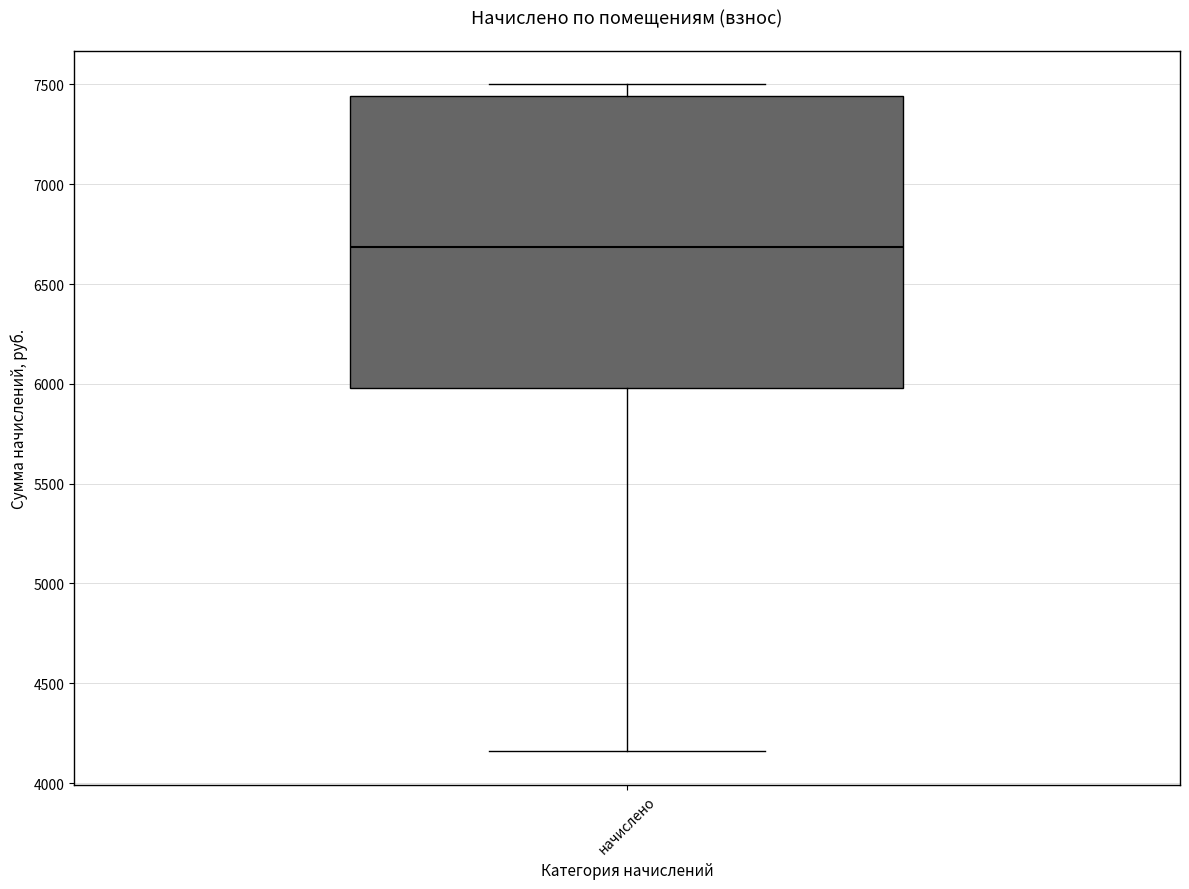

Read this box plot against the y-axis: the position of the median line, the range covered by the box, and the ends of both whiskers. The values are not printed on the chart, so give them approximately, as read against the axis.

median 6700, box 6000 to 7450, whiskers 4150 to 7500